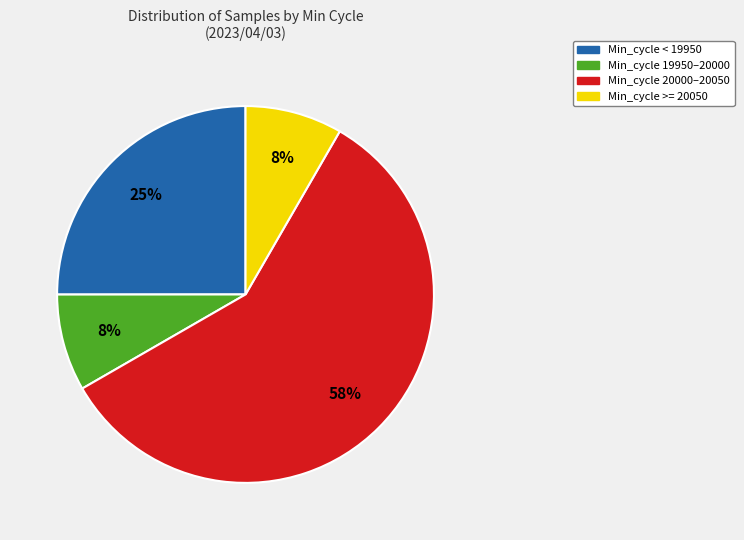

Is the sum of Min_cycle 19950–20000 and Min_cycle 20000–20050 greater than half?

Yes